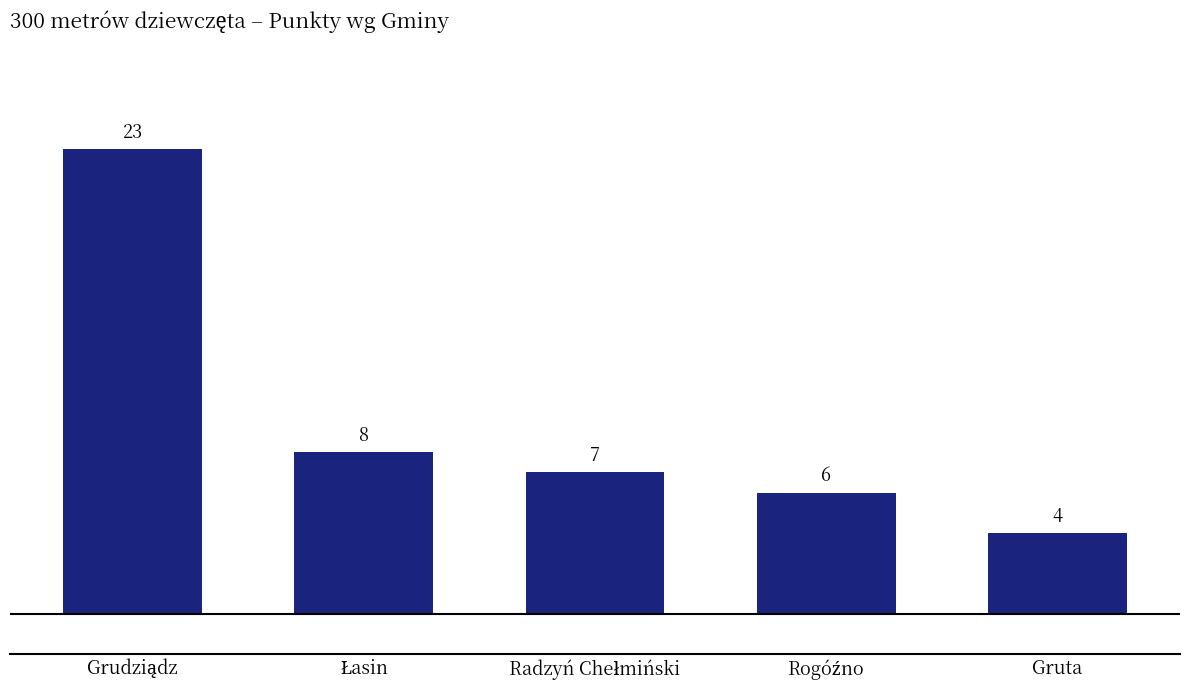

How many data points are less than 7?

2